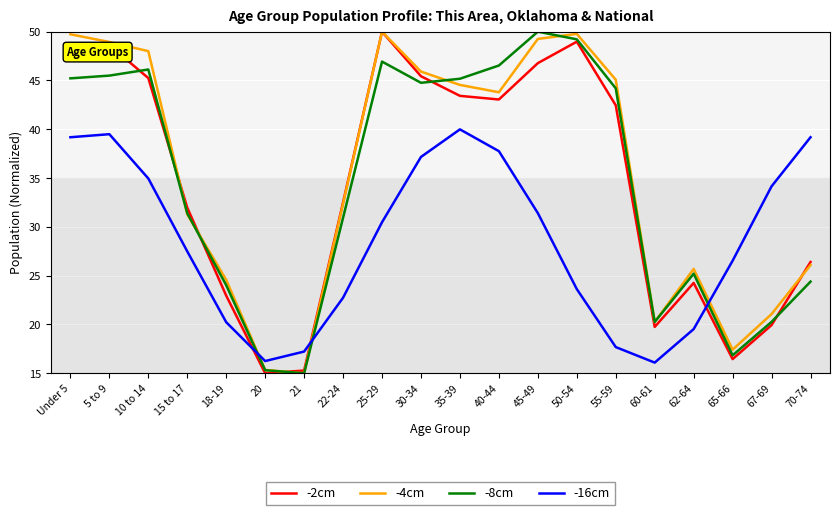

Which series has the largest total across all categories?

-4cm